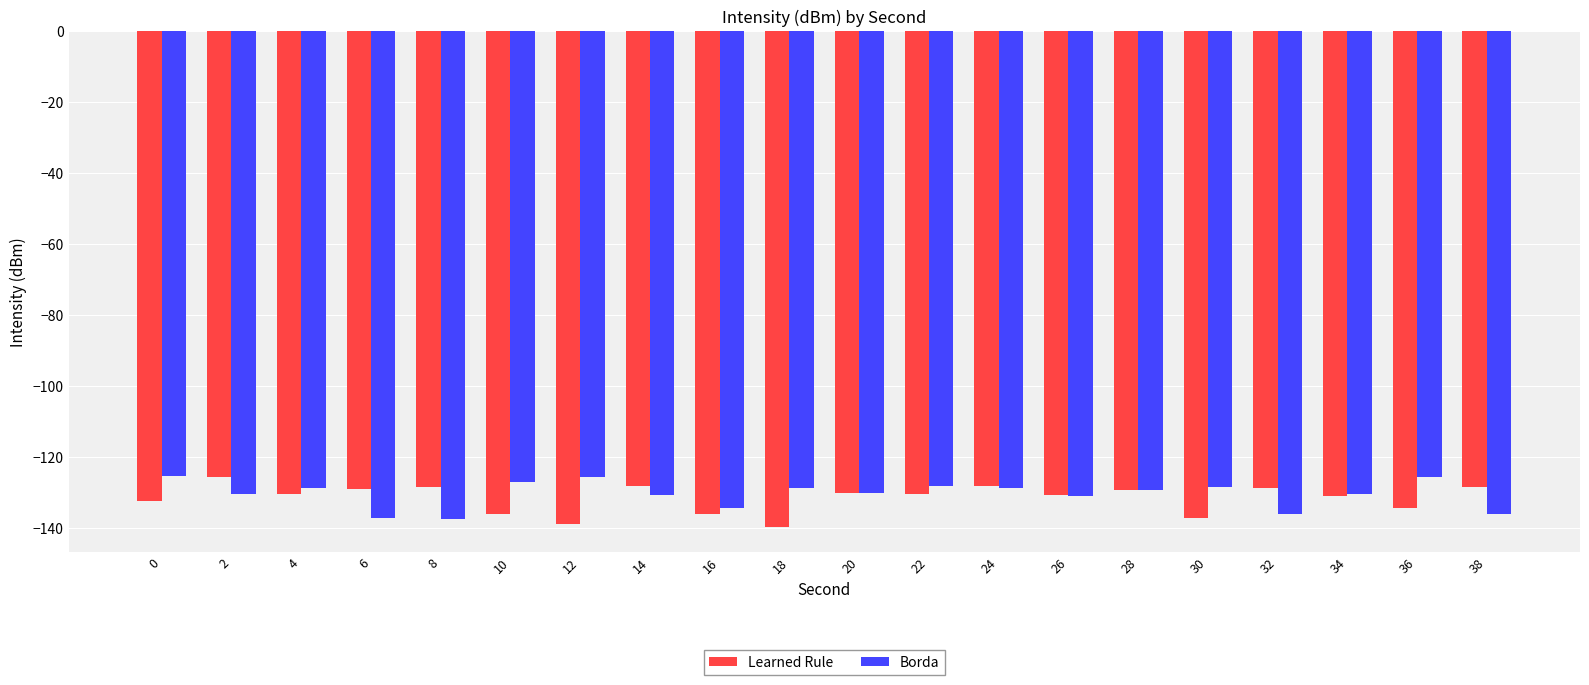

What are all the series names shown in the legend?

Learned Rule, Borda